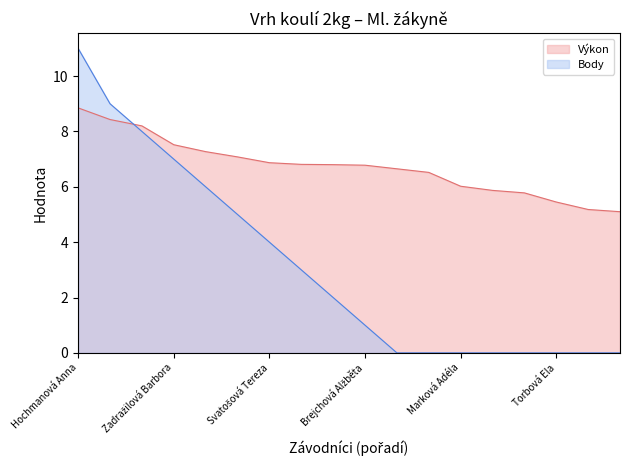

What is the average value of the Body series?

3.1